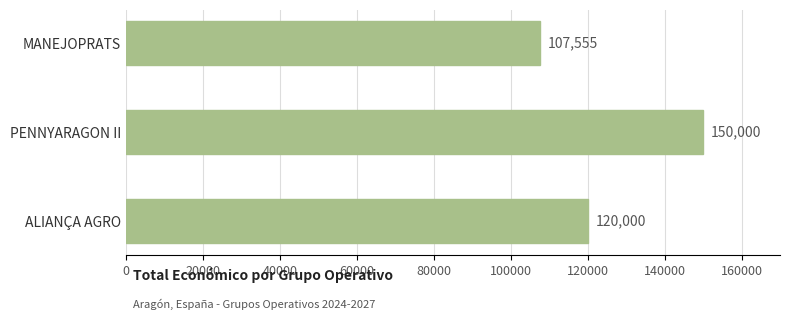

The chart shows a value of 120000 at ALIANÇA AGRO. True or false?

True